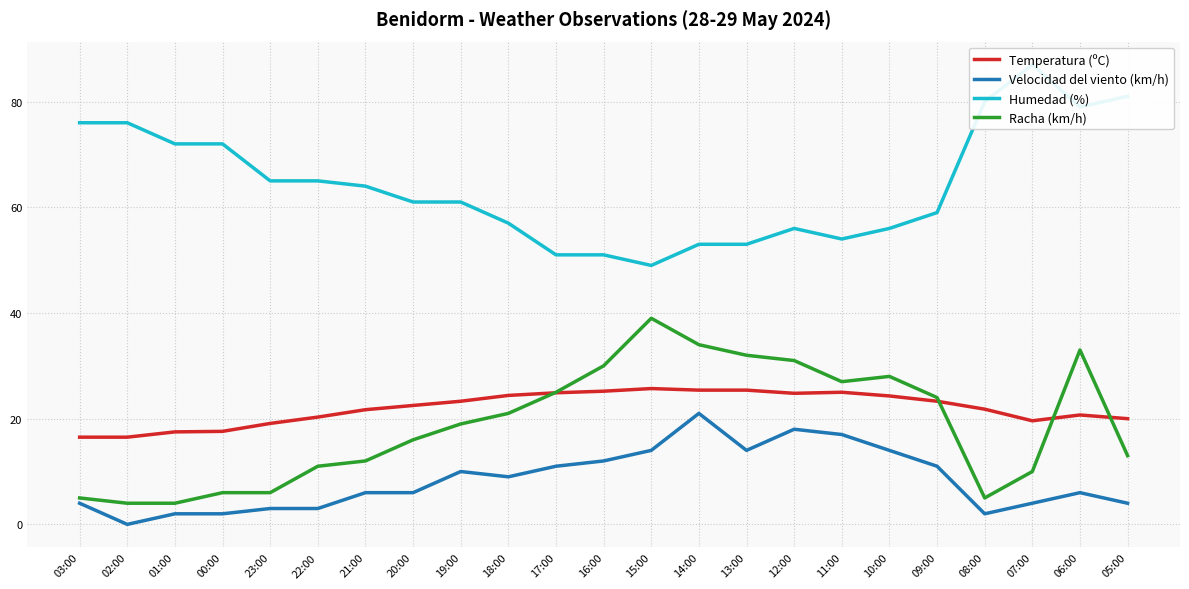

Which category has the highest value in the Velocidad del viento (km/h) series?

14:00